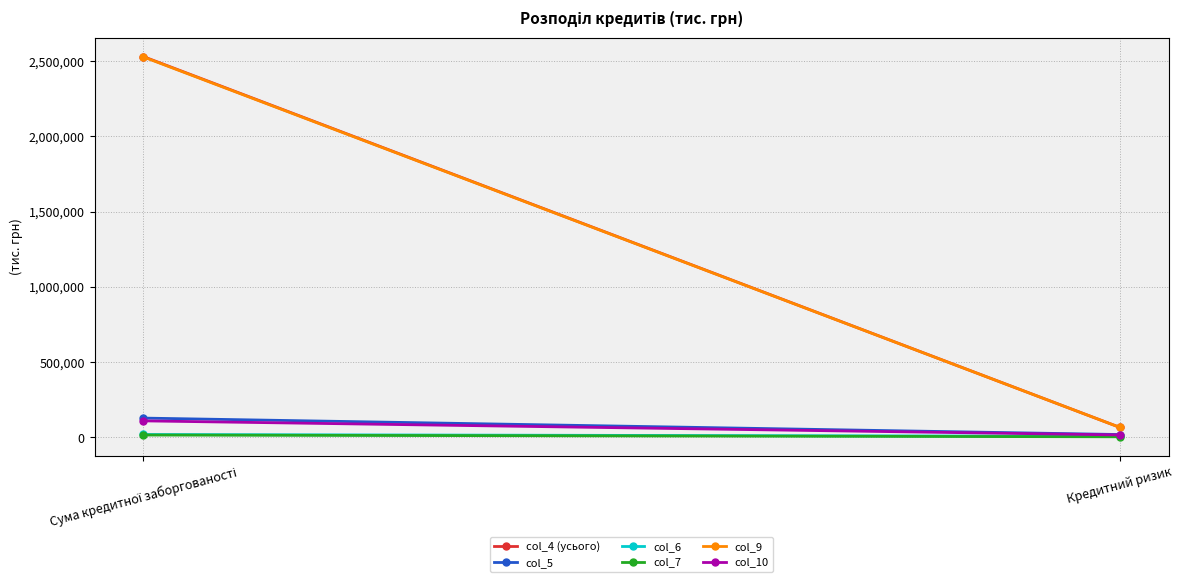

What are all the series names shown in the legend?

col_4 (усього), col_5, col_6, col_7, col_9, col_10